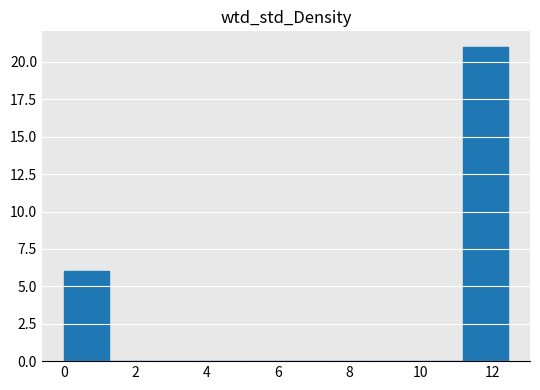

Over which range of the x-axis is the bar tallest?

11.2 to 12.4